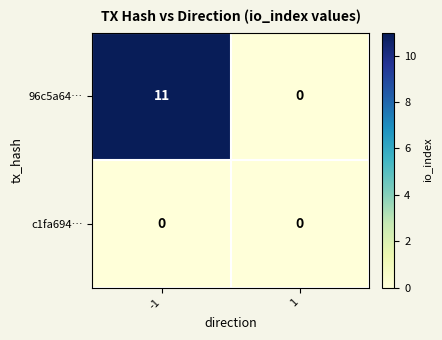

Which series has the largest range (max minus min)?

96c5a64…